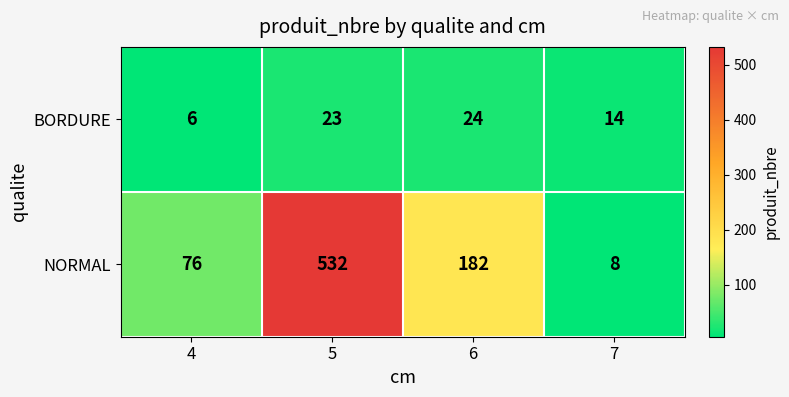

What is the smallest value displayed?

6